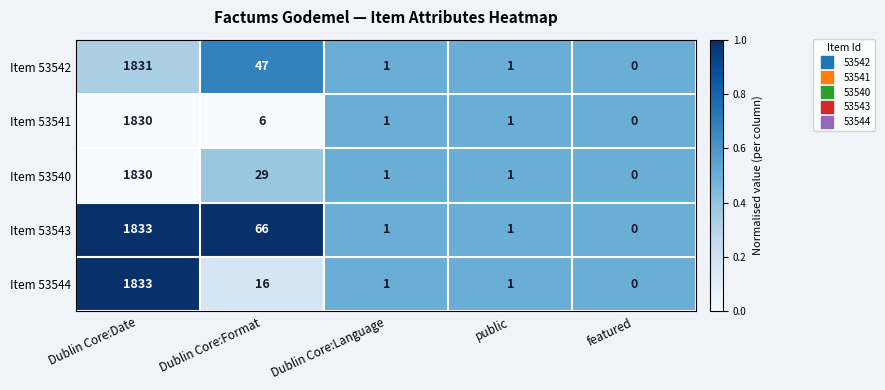

Count the number of categories in the chart.

5